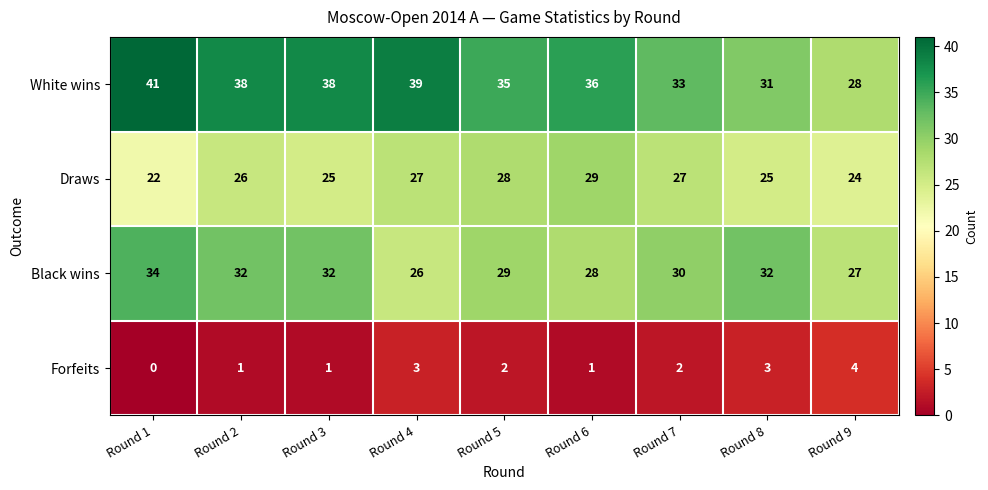

What is the difference between the second highest and minimum values in the White wins series?

11